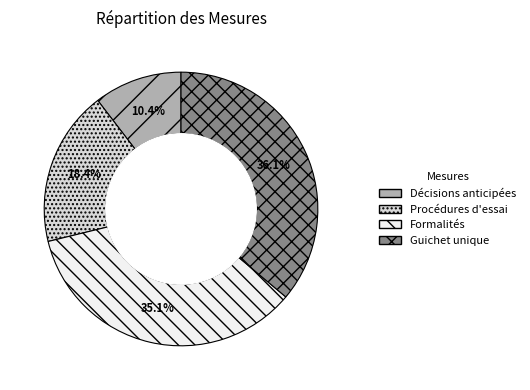

Count the number of slices in the pie.

4